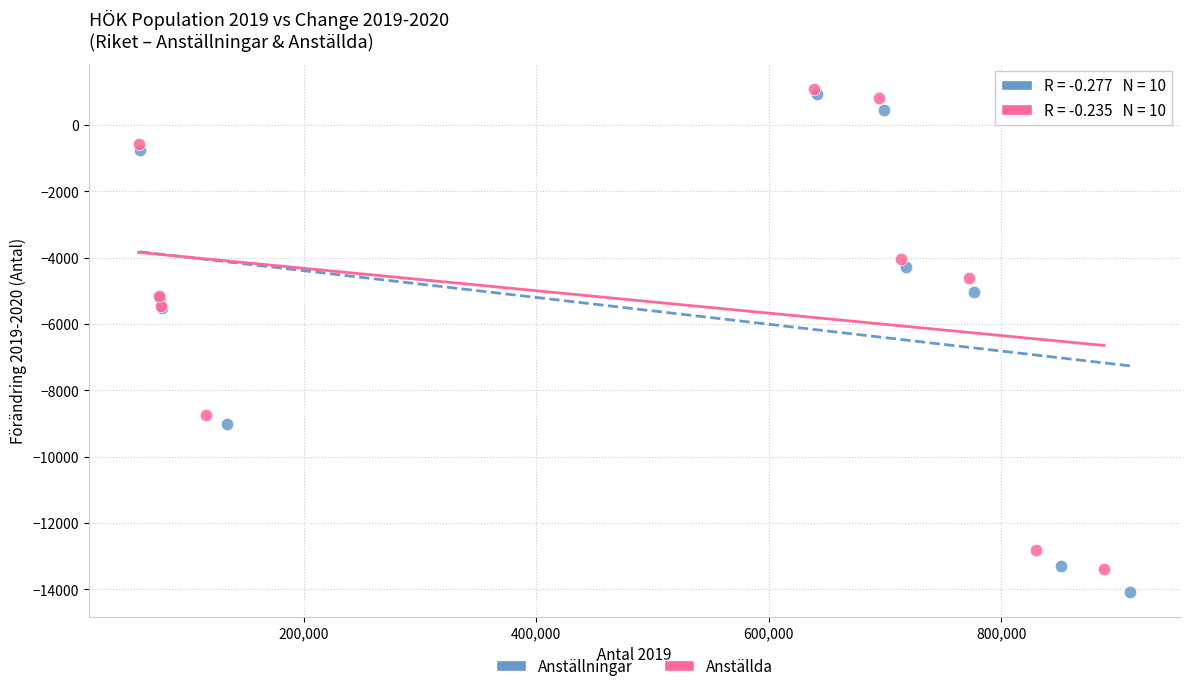

Which series contains the lowest Y value?

Anställningar